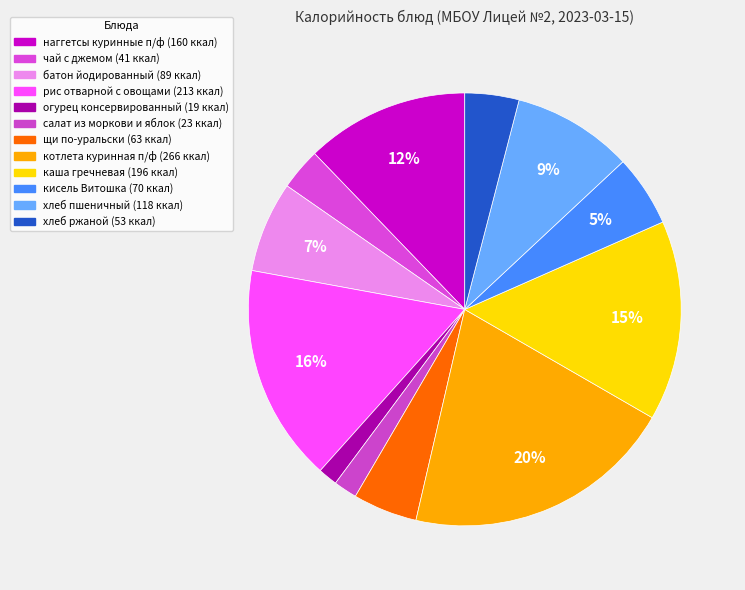

How much of the chart is everything except хлеб пшеничный?

91.0%